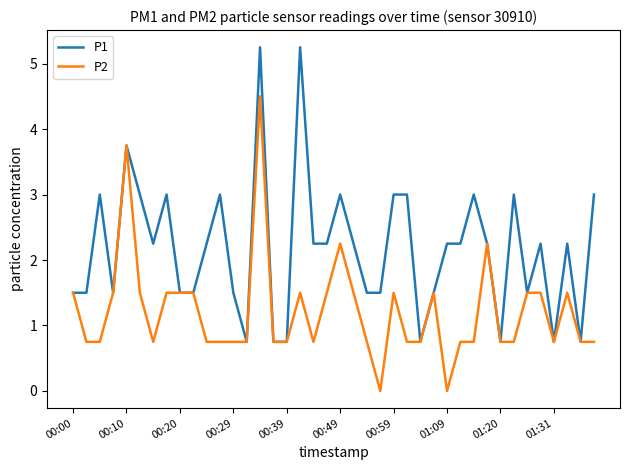

Which series has the largest total across all categories?

P1